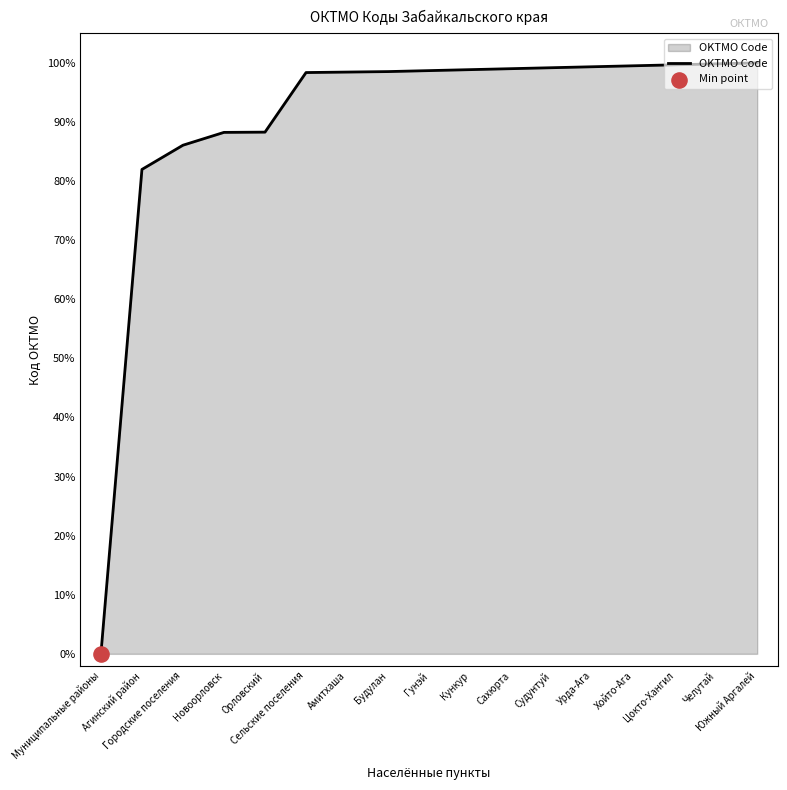

What is the greatest value displayed?

100.0